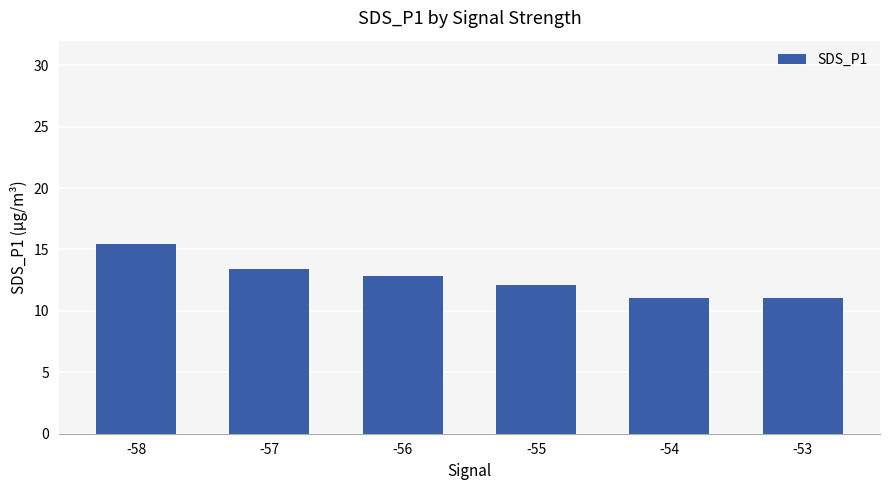

Count the number of data series in this chart.

1